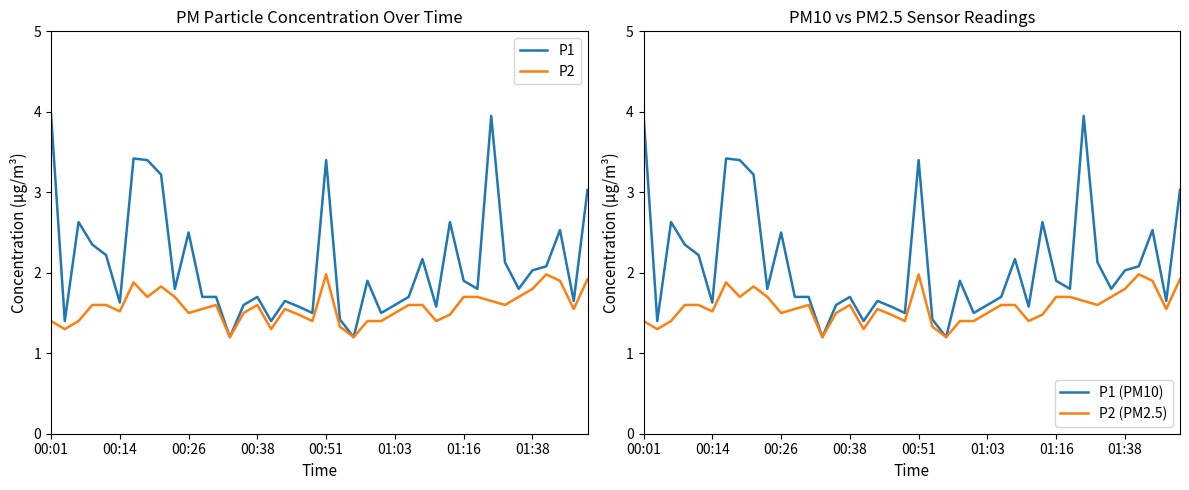

What are all the series names shown in the legend?

P1, P2, P1 (PM10), P2 (PM2.5)